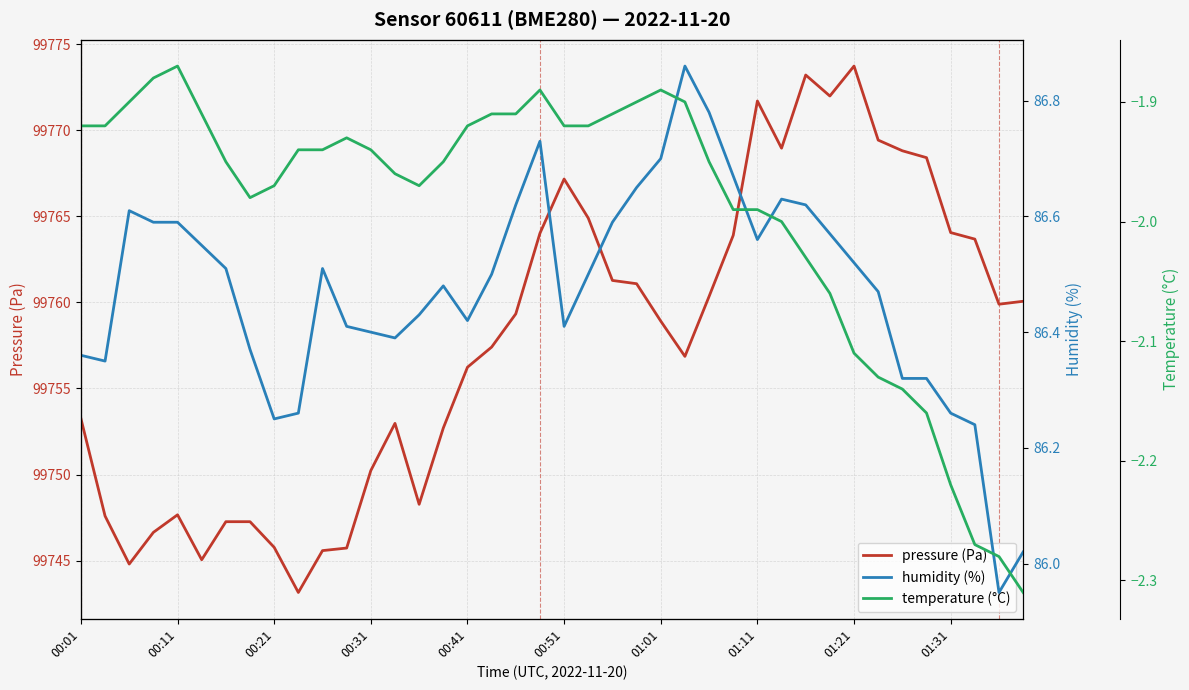

Is it true that pressure (Pa) equals 55831.2 at 00:11?

False